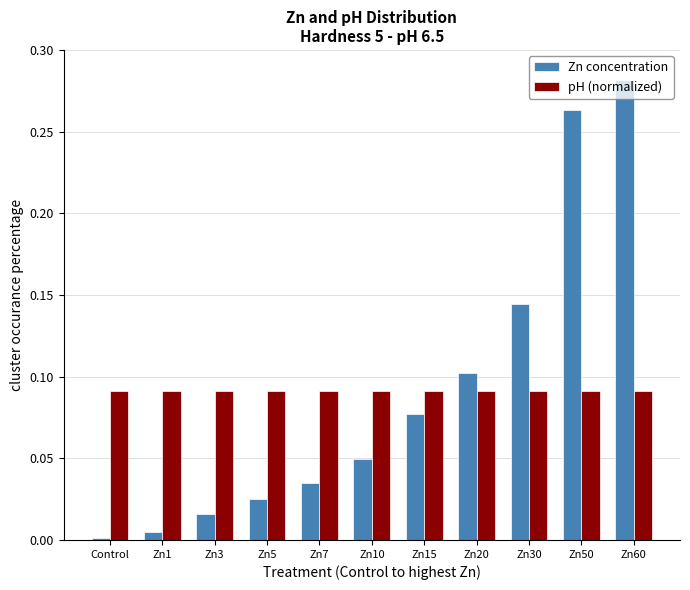

The pH (normalized) series shows 0.0 at Zn10. True or false?

False